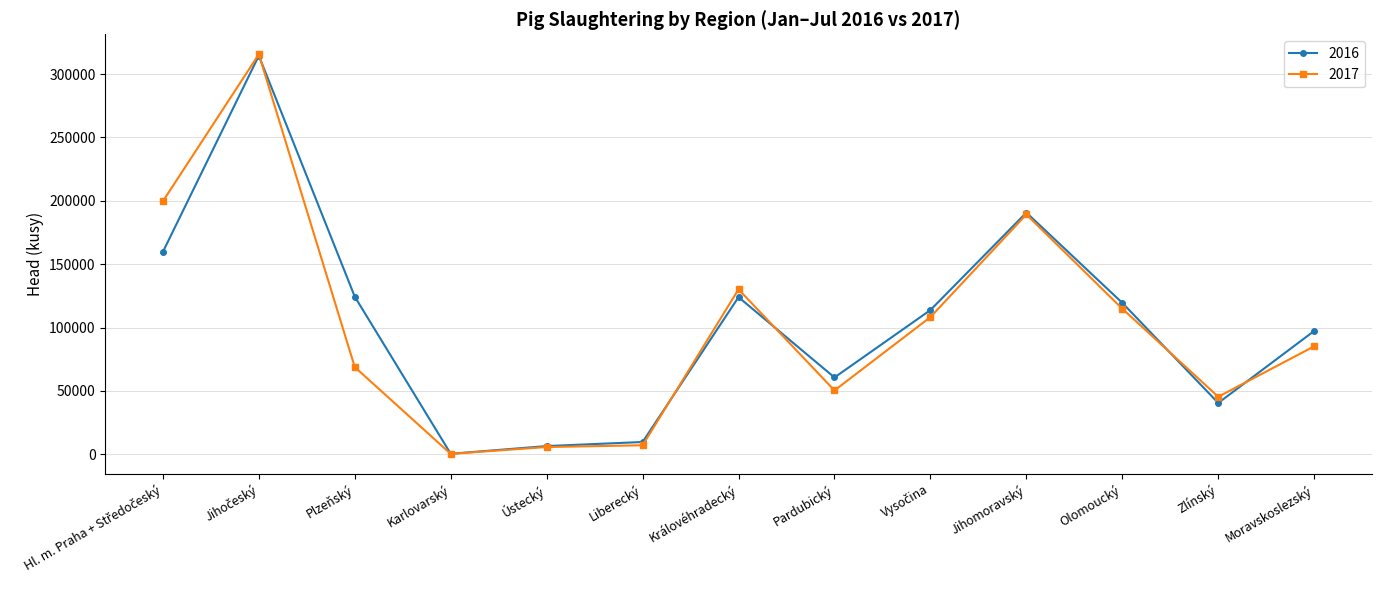

What is the total value across all series at Plzeňský?

193158